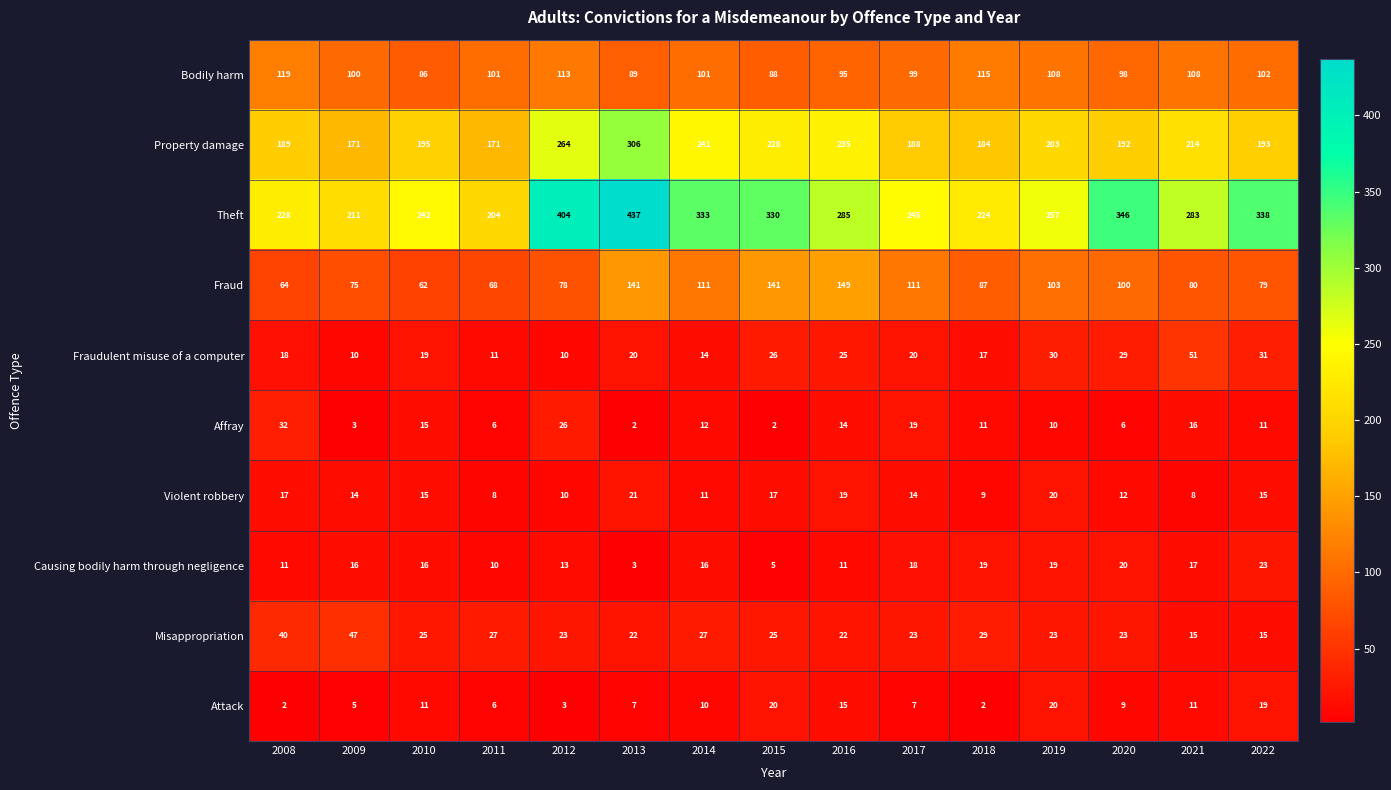

Which series has the largest total across all categories?

Theft